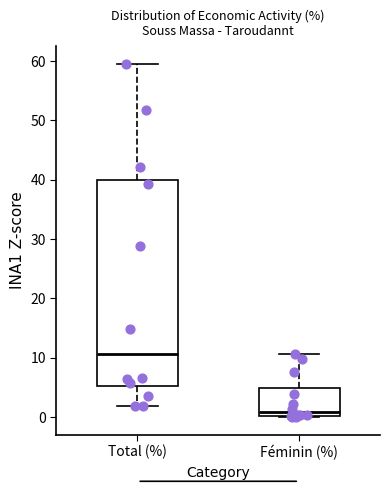

Comparing the boxes themselves (not the whiskers), which one is the tallest?

Total (%)